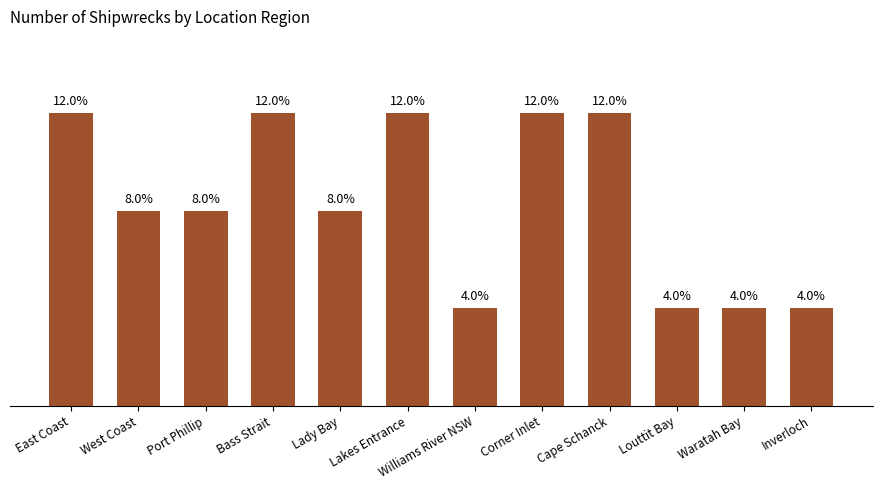

Does the chart contain any negative values?

No